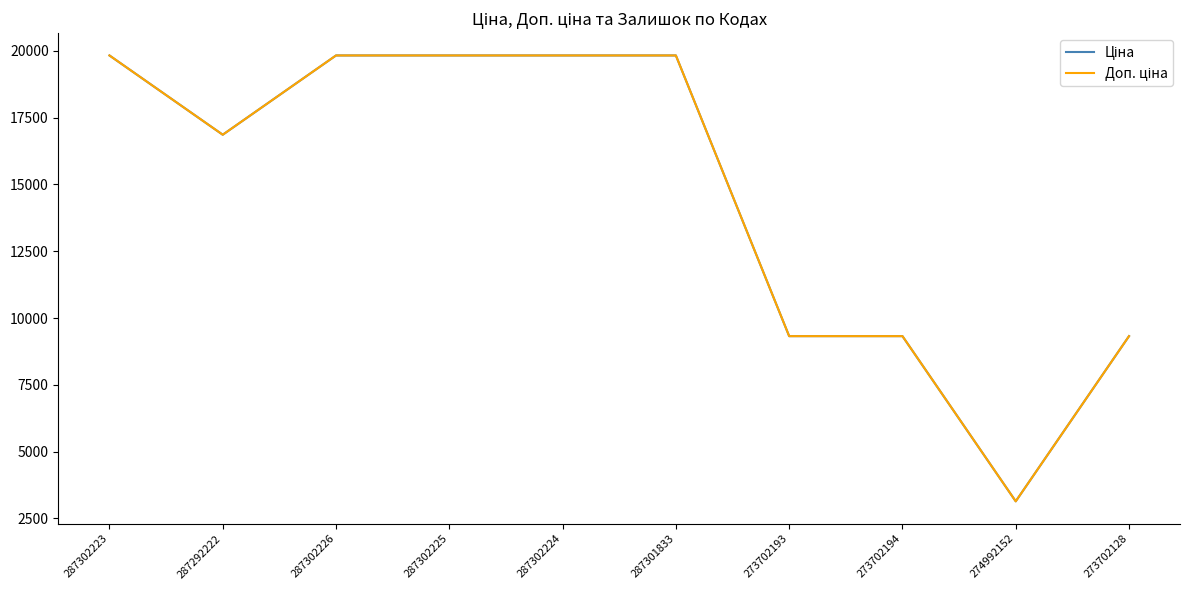

What is the total value across all series at 287302226?

39662.1